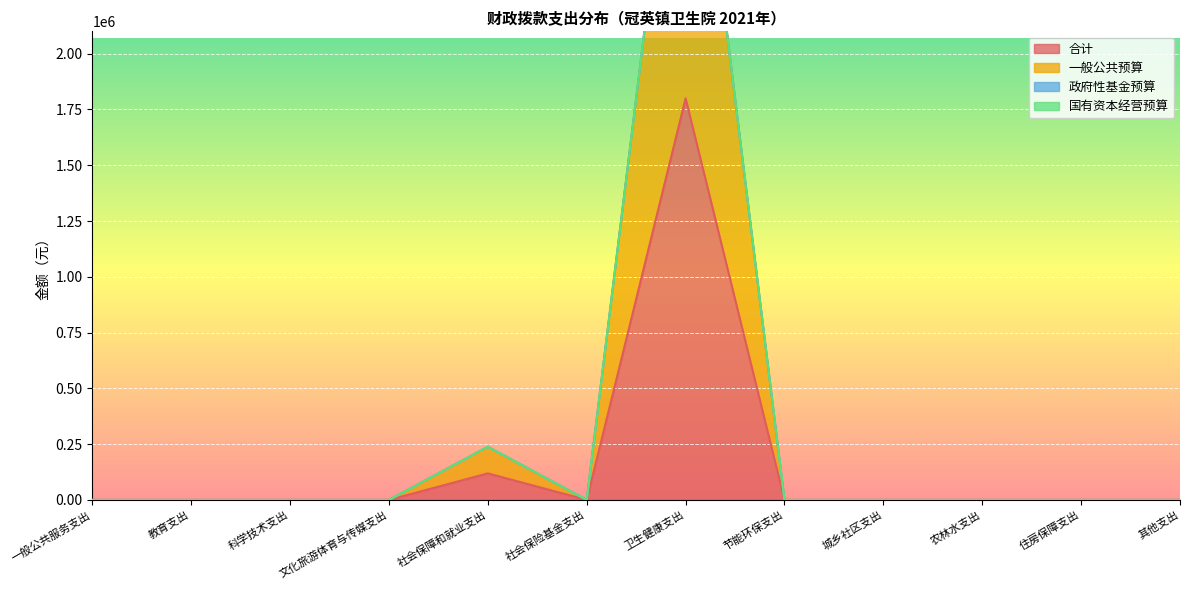

What value does the 合计 series have at 社会保障和就业支出?

119000